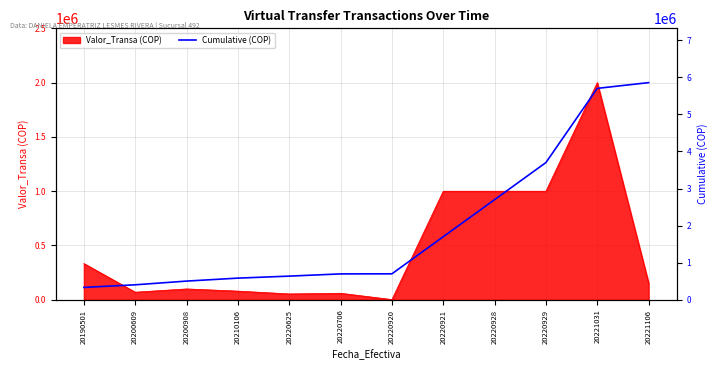

What is the maximum value for Valor_Transa (COP)?

2000000